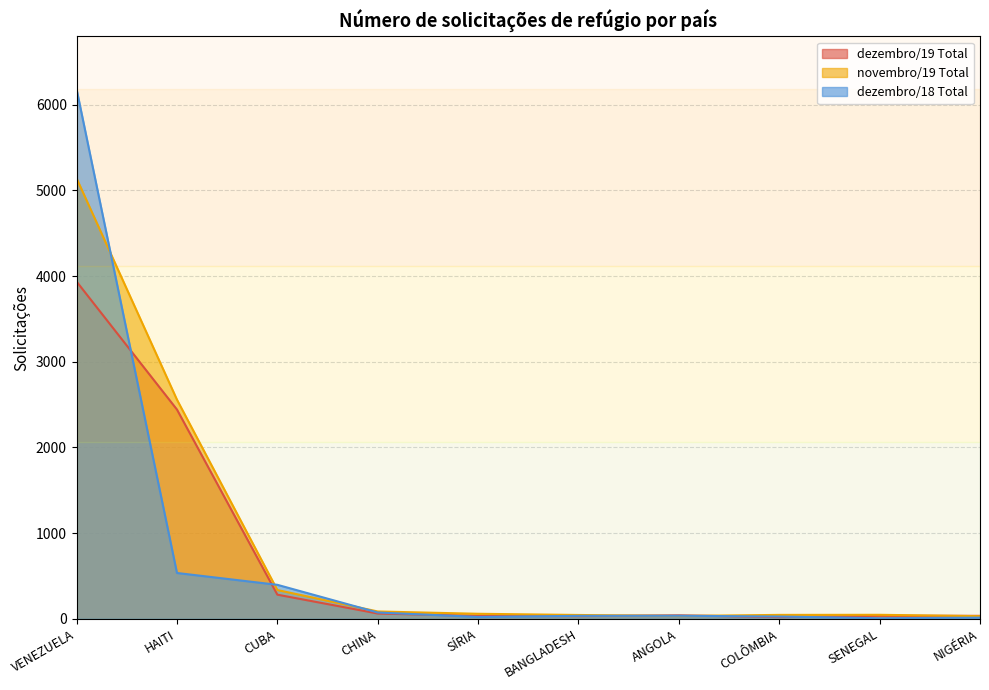

What is the greatest value displayed?

6179